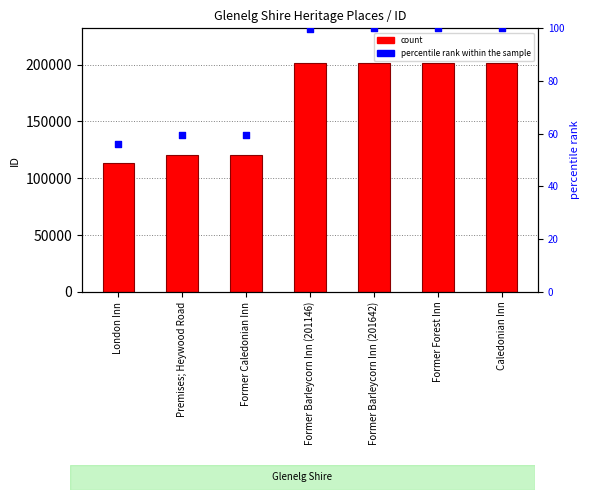

At how many categories does at least one series exceed 71785?

7